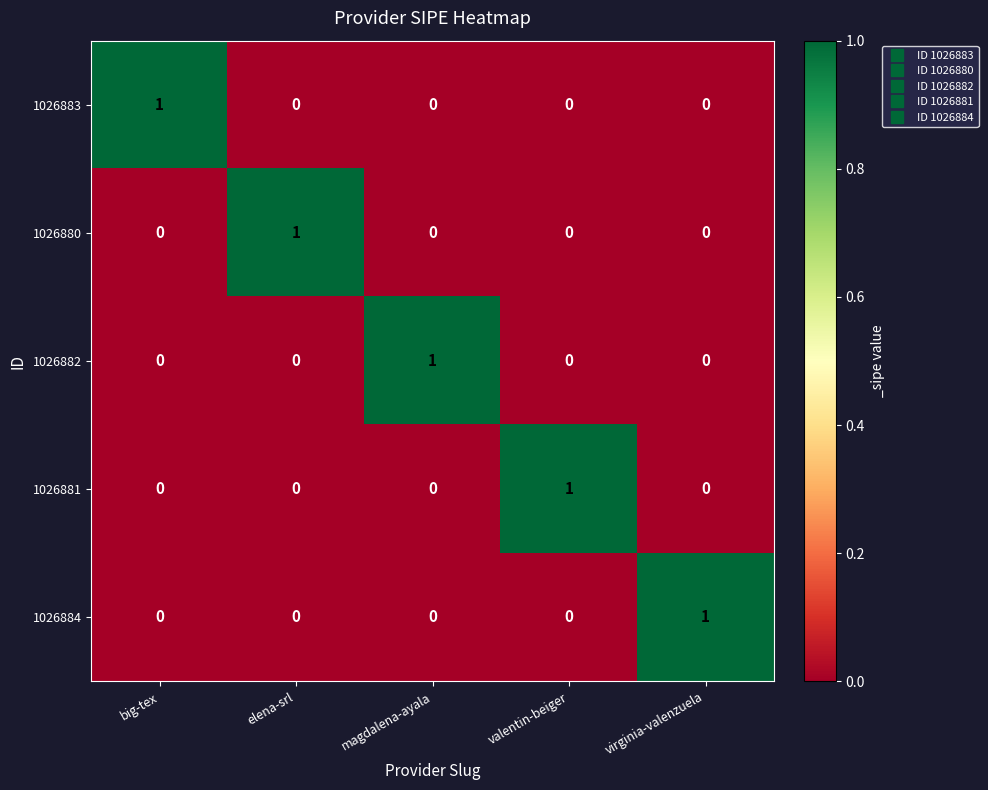

What is the total value across all series at magdalena-ayala?

1